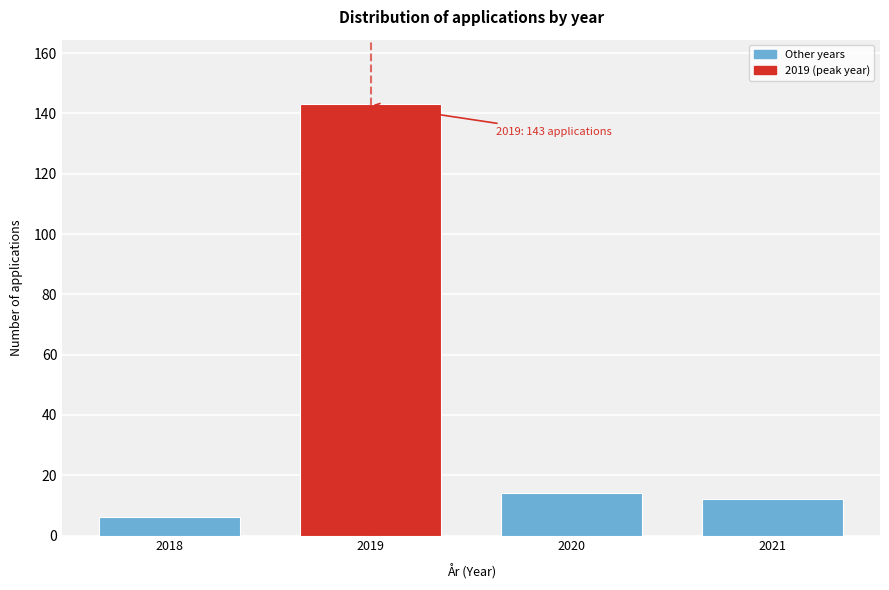

Reading right to left, transcribe all the data shown in this chart.

12	14	143	6